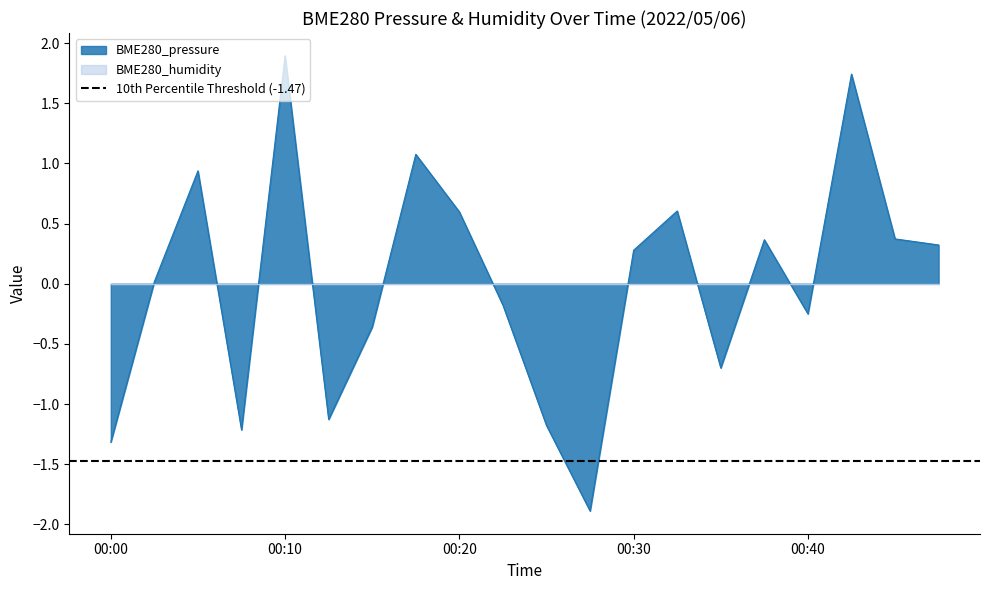

Reading right to left, what are all the values shown in this chart?

00:47=0.3	00:45=0.4	00:42=1.7	00:40=-0.3	00:37=0.4	00:35=-0.7	00:32=0.6	00:30=0.3	00:27=-1.9	00:25=-1.2	00:22=-0.2	00:20=0.6	00:17=1.1	00:15=-0.4	00:12=-1.1	00:10=1.9	00:07=-1.2	00:05=0.9	00:02=0.0	00:00=-1.3